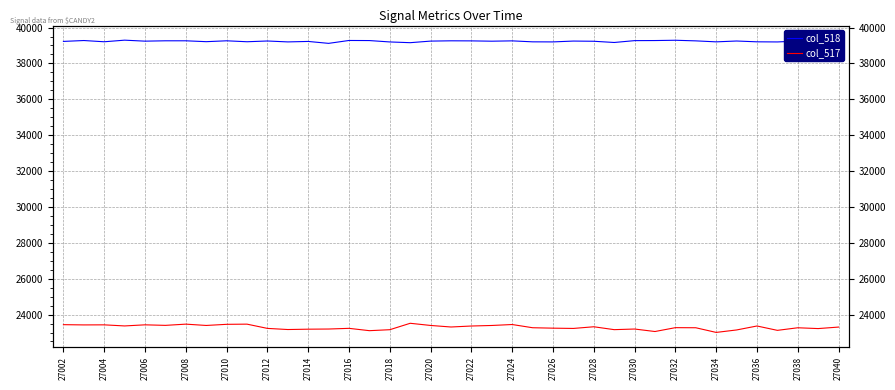

At how many categories does at least one series exceed 28657?

39